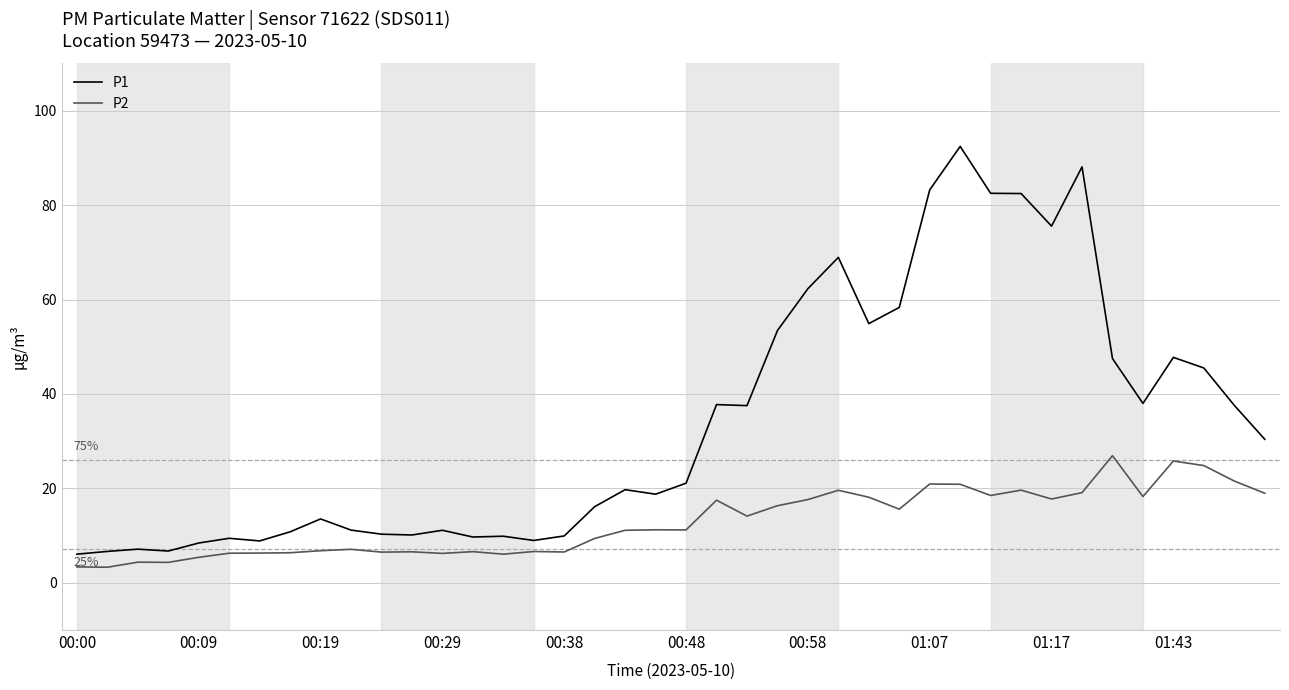

List the series in order of their peak value, lowest first.

P2, P1